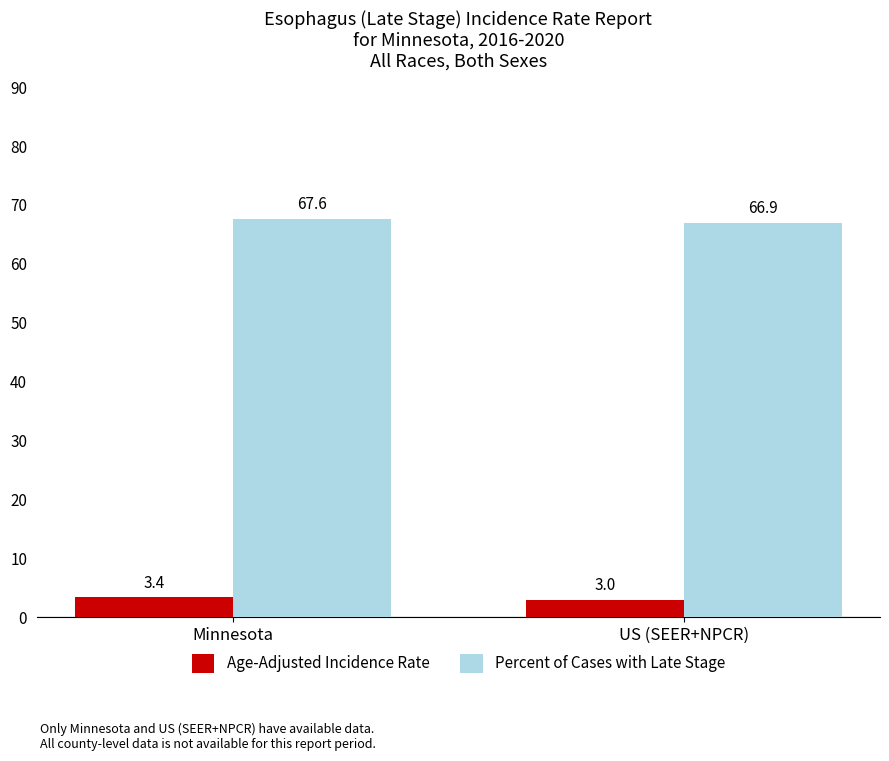

True or false: Age-Adjusted Incidence Rate has a value of 3.4 at Minnesota.

True